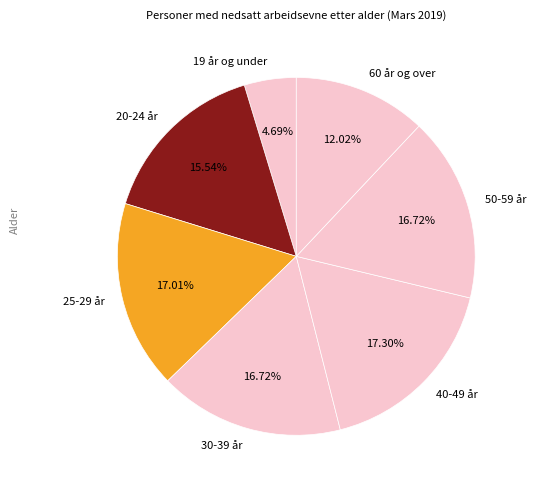

True or false: 30-39 år accounts for 17% of the total.

True